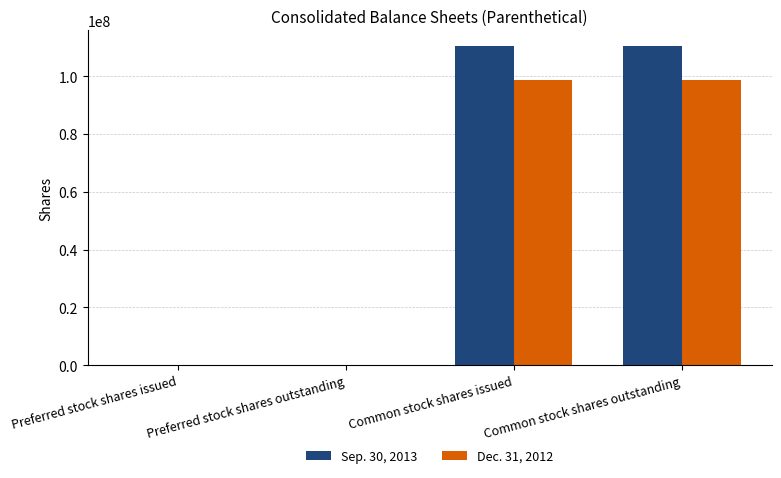

Reading left to right, what are all the values shown in this chart?

Sep. 30, 2013: Preferred stock shares issued=41418	Preferred stock shares outstanding=41418	Common stock shares issued=110347285	Common stock shares outstanding=110347285
Dec. 31, 2012: Preferred stock shares issued=0	Preferred stock shares outstanding=0	Common stock shares issued=98798065	Common stock shares outstanding=98798065